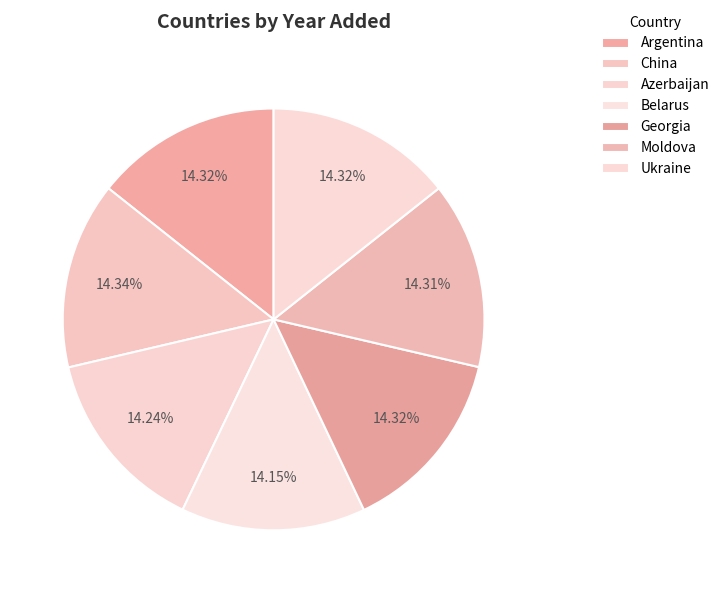

Count the number of slices in the pie.

7